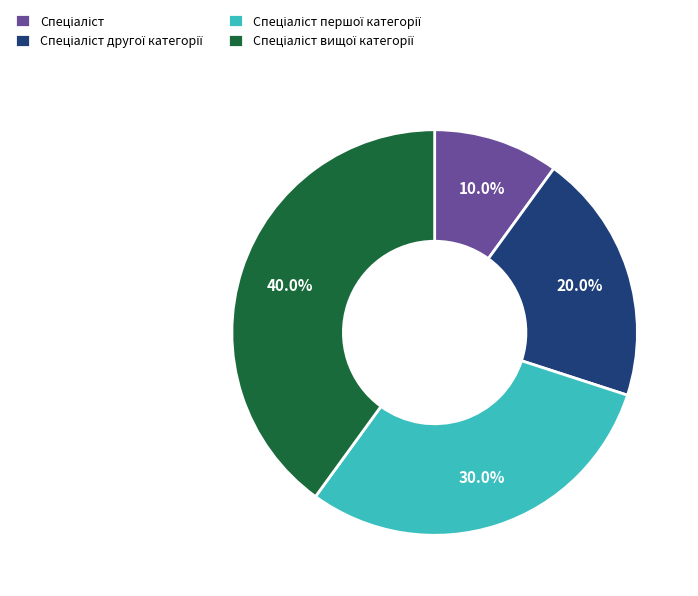

How many segments does this pie chart have?

4